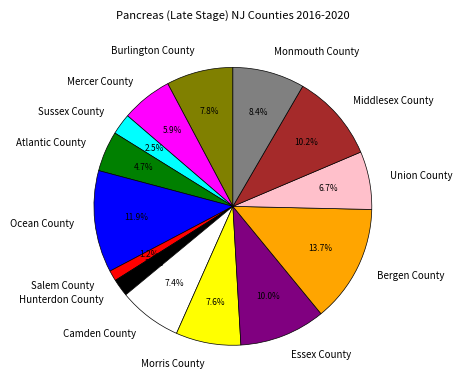

Is there a majority slice in this chart?

No